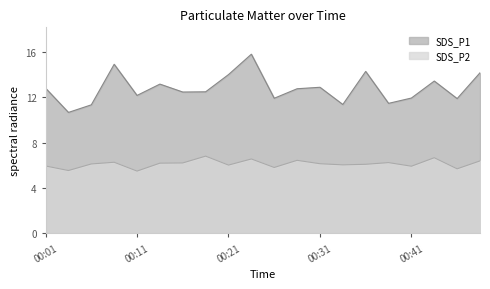

What is the value of the SDS_P2 point at the 20th from the left?

6.4